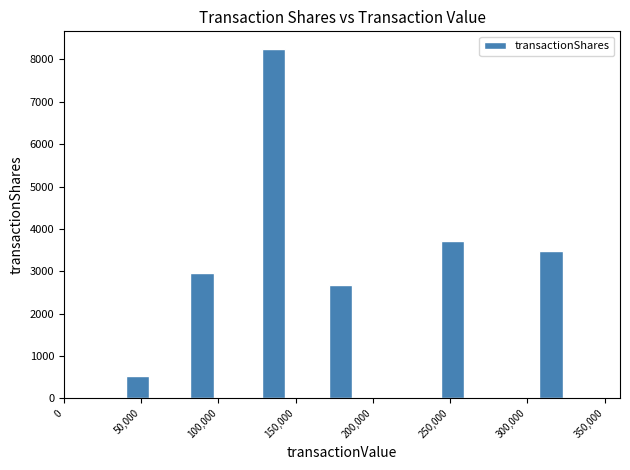

What is the value of the 2nd bar from the left?

2963